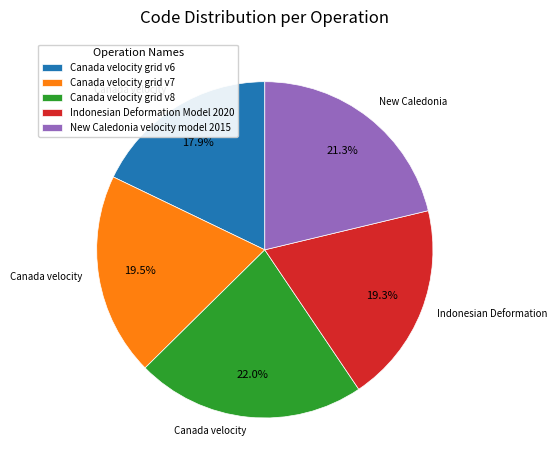

What is the smallest slice in the pie chart?

Canada velocity grid v6